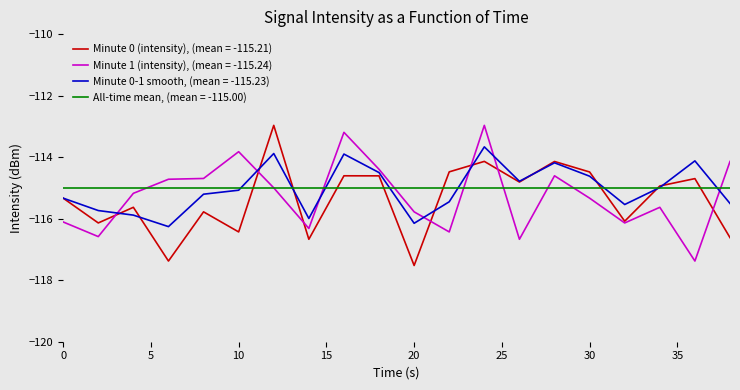

What is the highest value of the Minute 0-1 smooth, (mean = -115.23) series?

-113.7